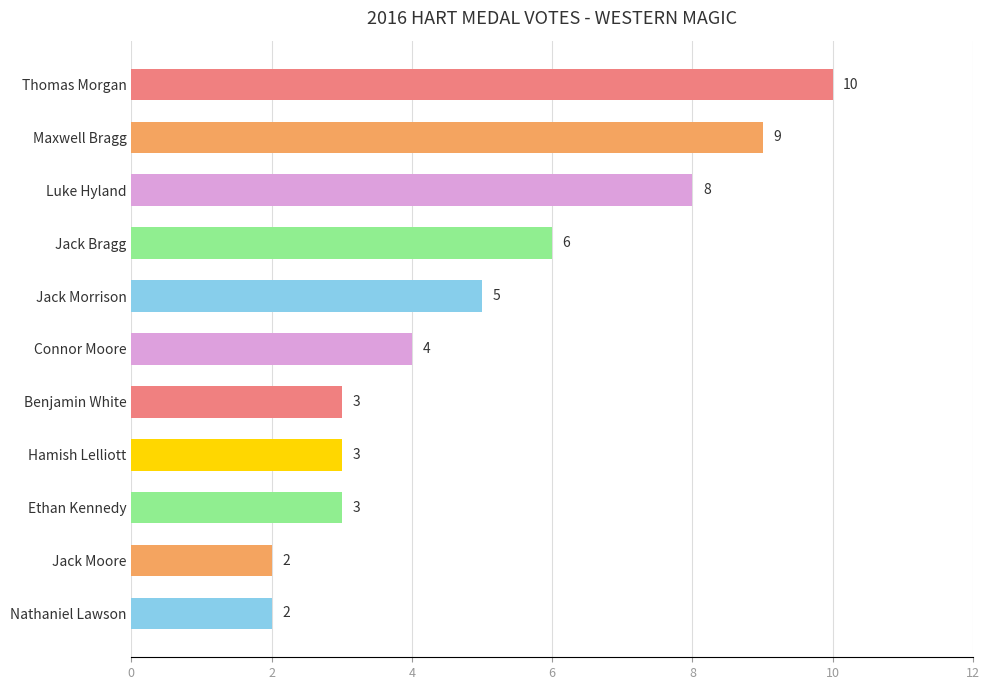

Reading bottom to top, transcribe all the data shown in this chart.

2	2	3	3	3	4	5	6	8	9	10